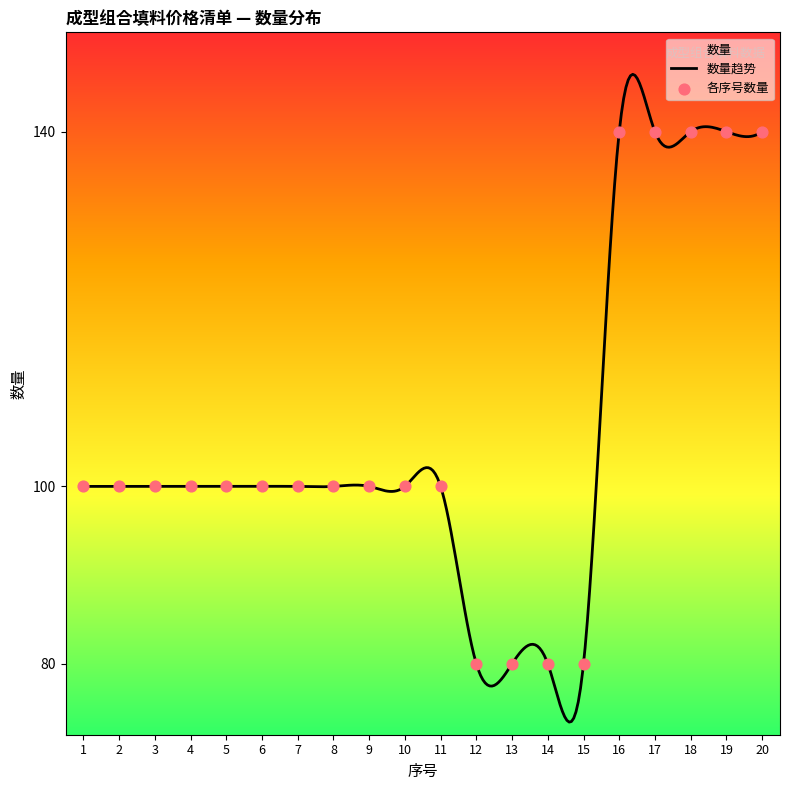

Which has a higher value, 12 or 20?

20